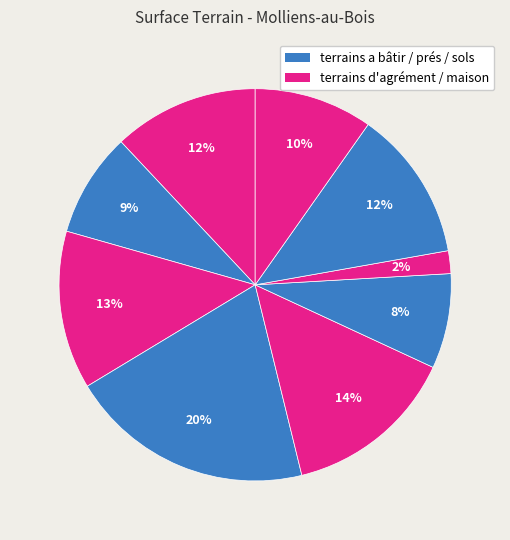

To the nearest percent, what is the average slice percentage?

11%